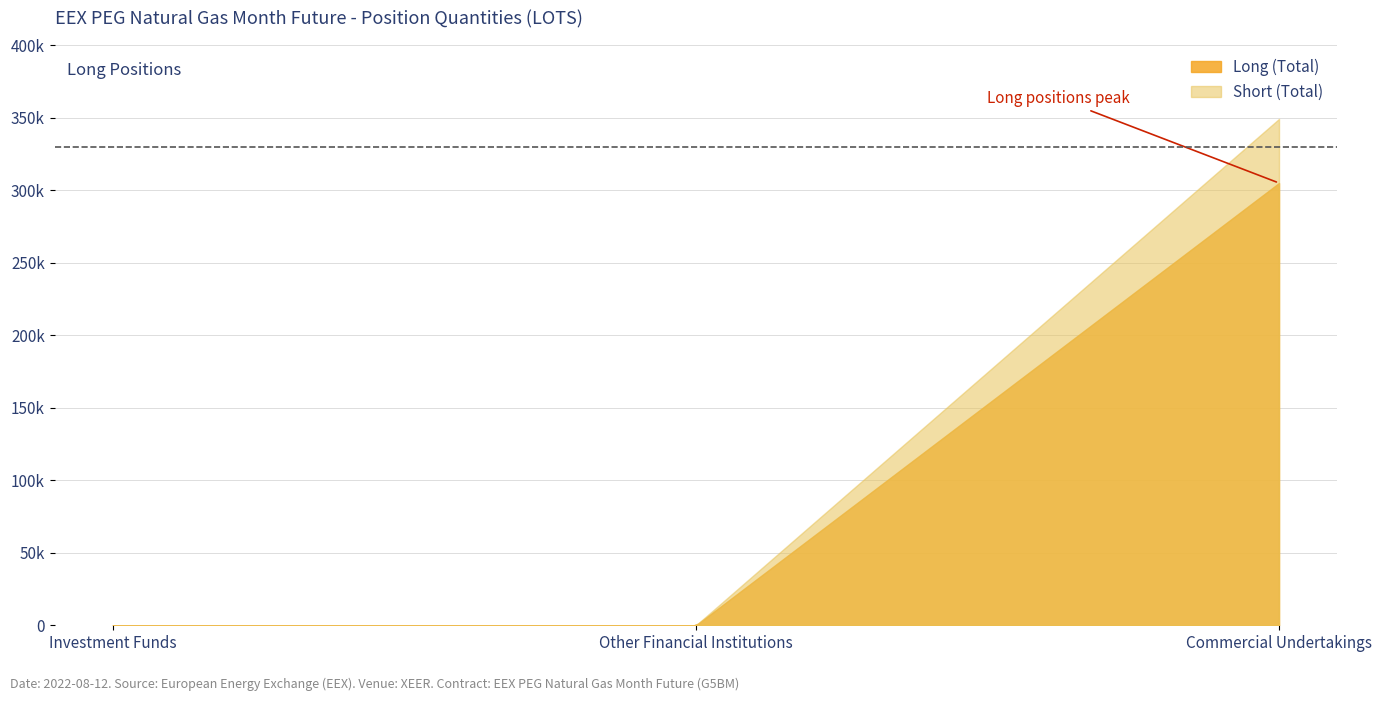

What is the average value of the Short series?

116356